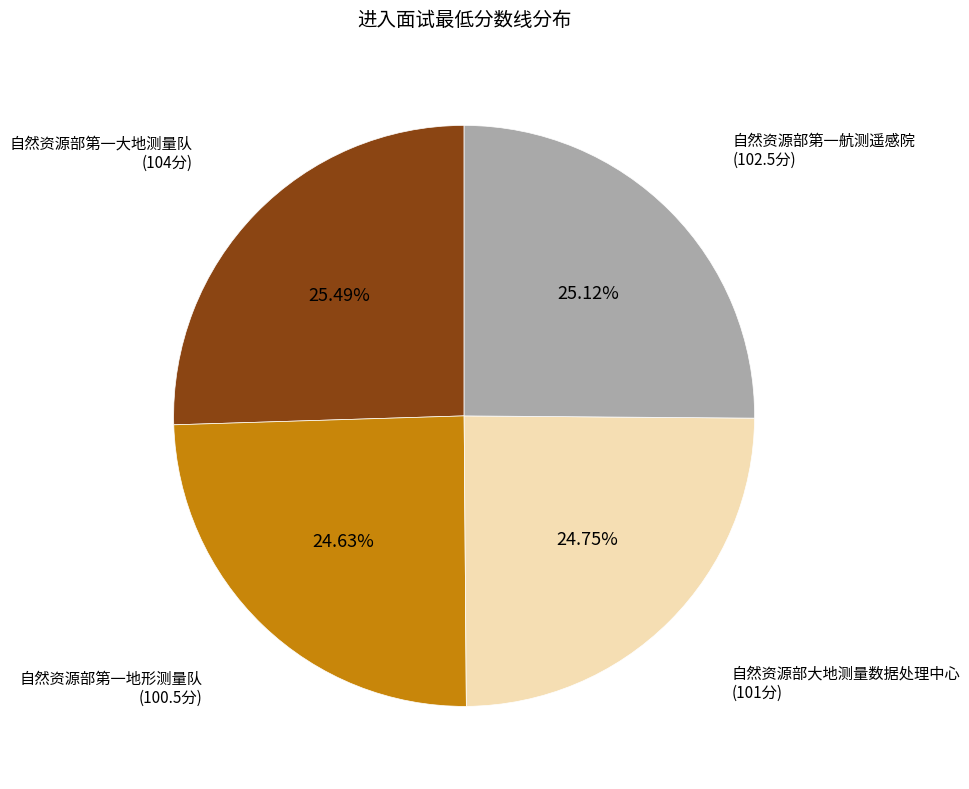

Combined, what portion of the pie is 自然资源部第一大地测量队 and 自然资源部第一地形测量队?

50.1%